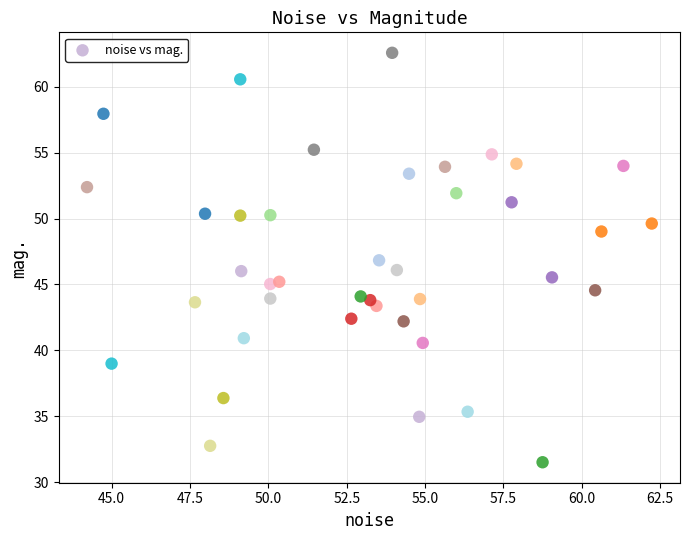

What is the range of X values (max minus min)?

18.0